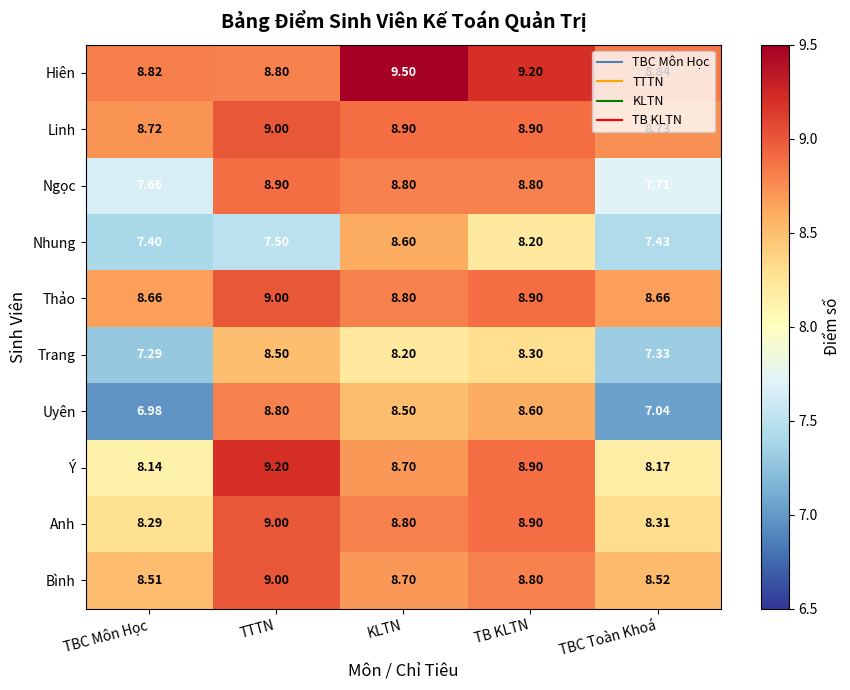

At which label is Ngọc closest to 8?

TBC Toàn Khoá